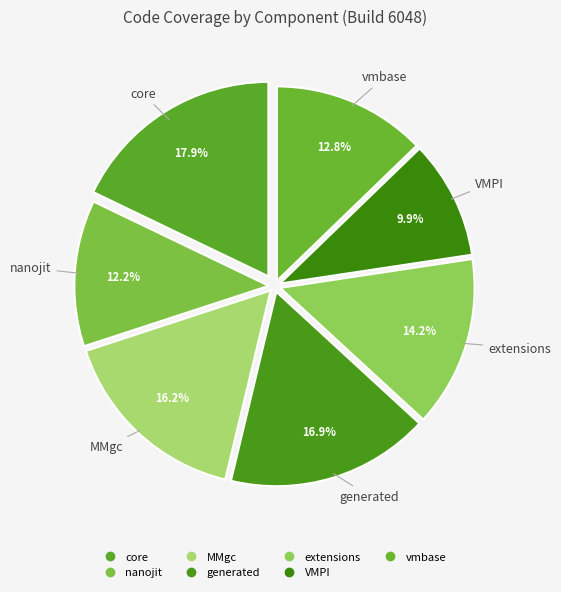

Is it true that extensions is 23% of the pie?

False